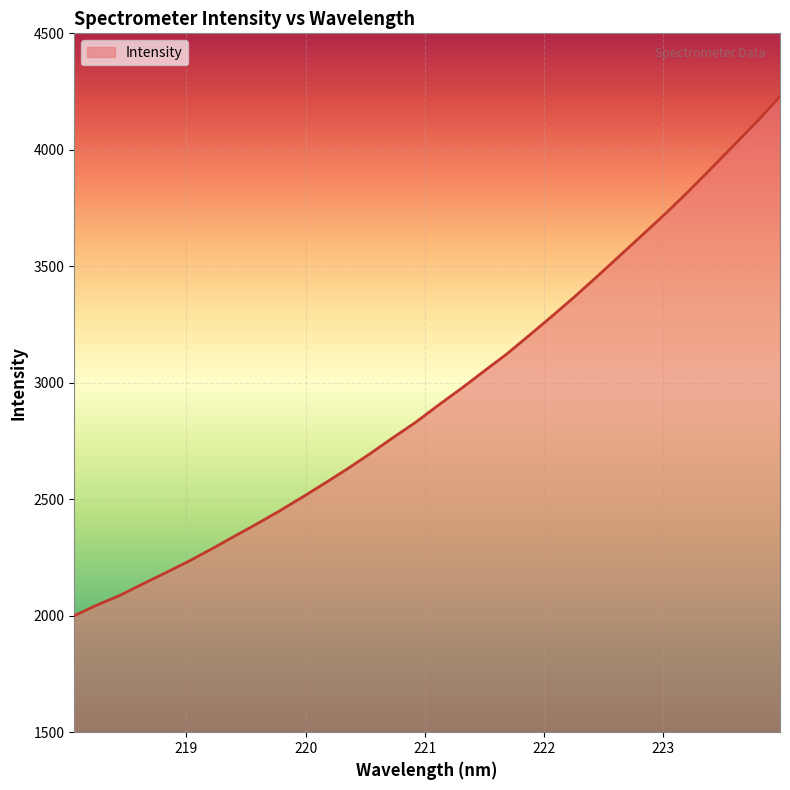

What is the difference between the maximum and minimum values?

2228.6